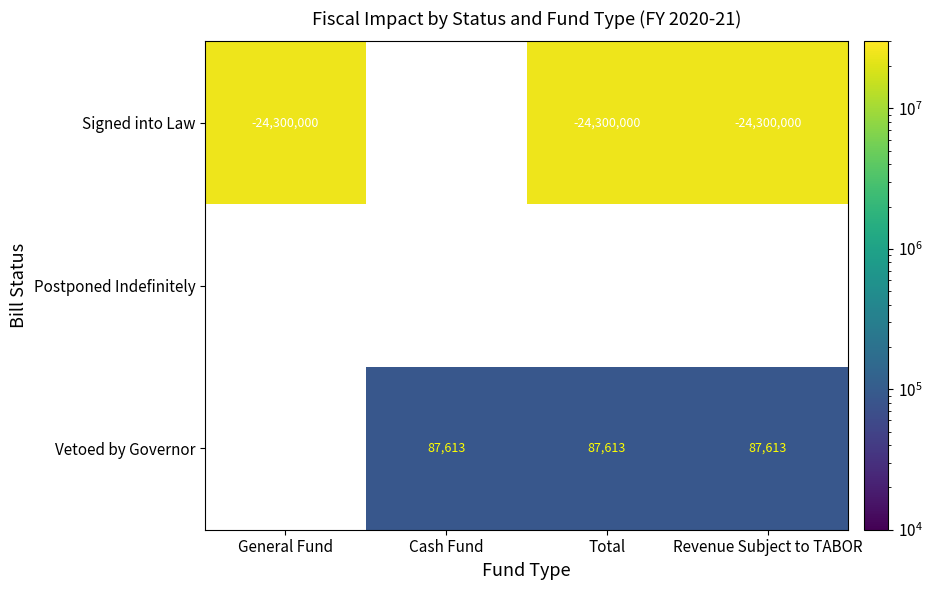

The value of Vetoed by Governor at Total is 21987.4. True or false?

False